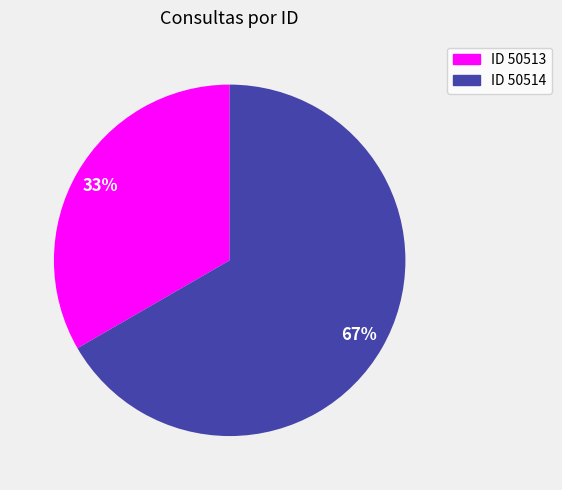

Is there a majority slice in this chart?

Yes